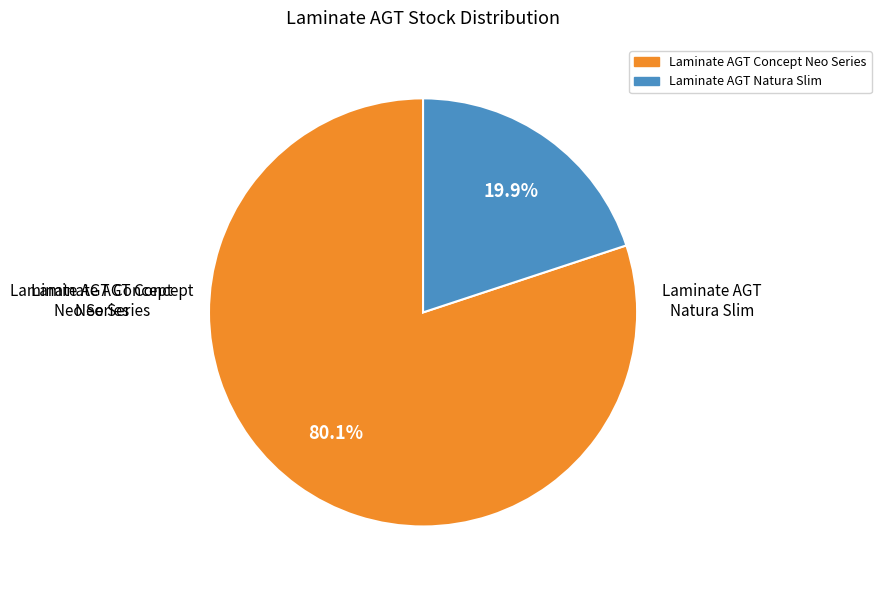

Is there any slice that represents more than half of the pie?

Yes